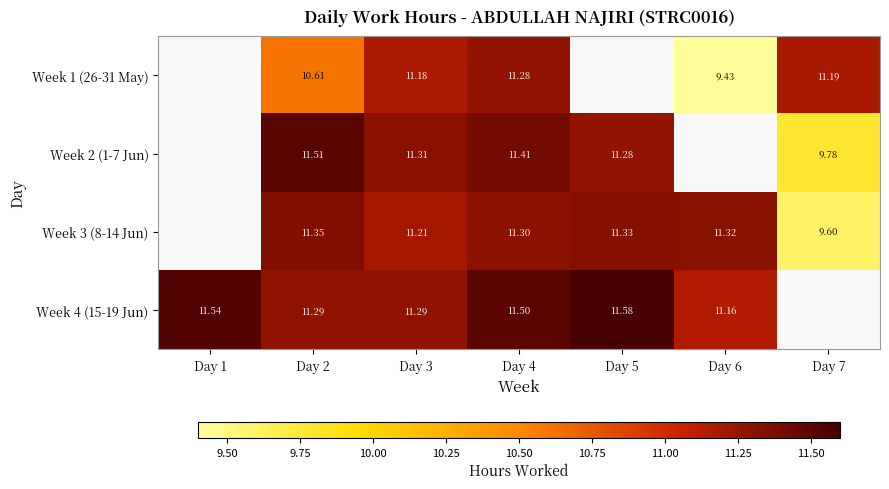

Between Day 2 and Day 4, which is larger?

Day 4